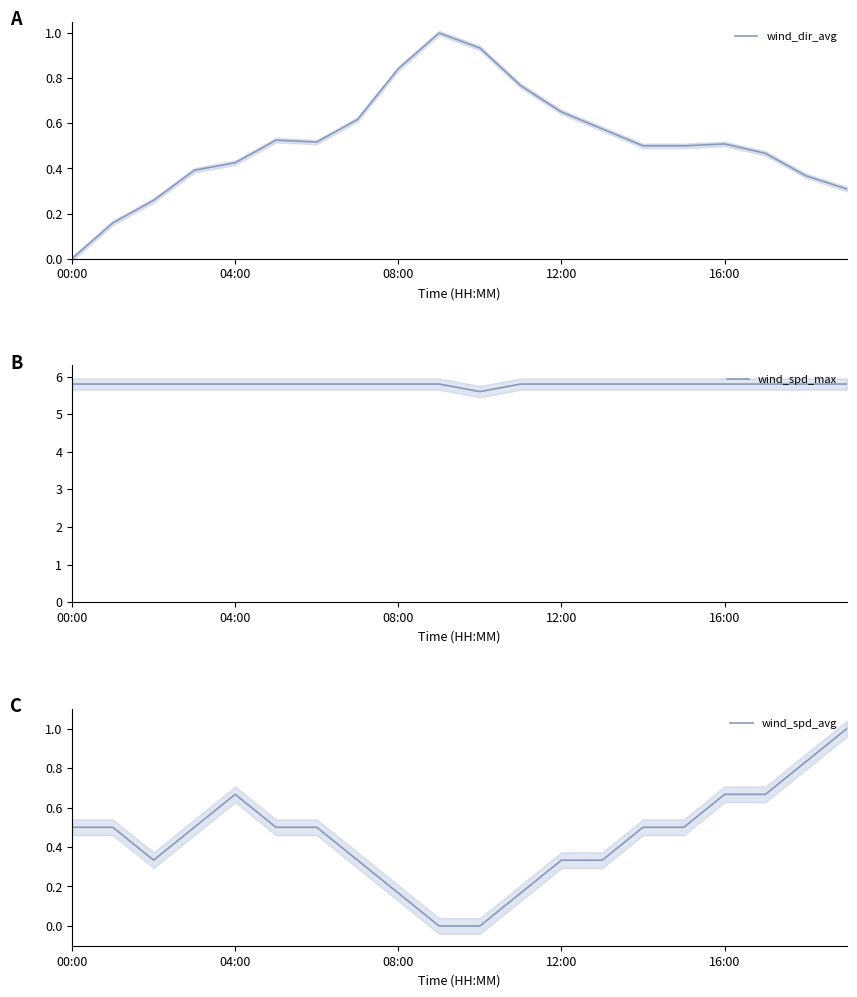

How many distinct data groups are displayed?

3